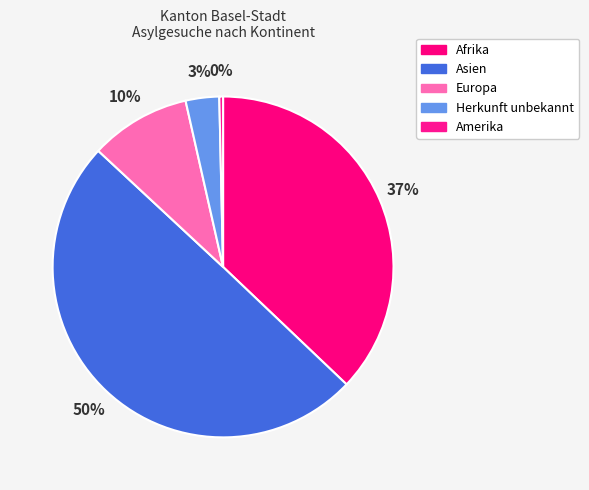

Count the number of slices in the pie.

5